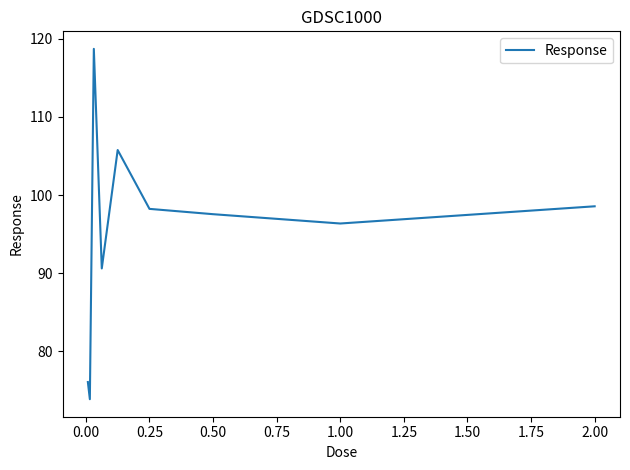

What is the smallest value displayed?

73.9